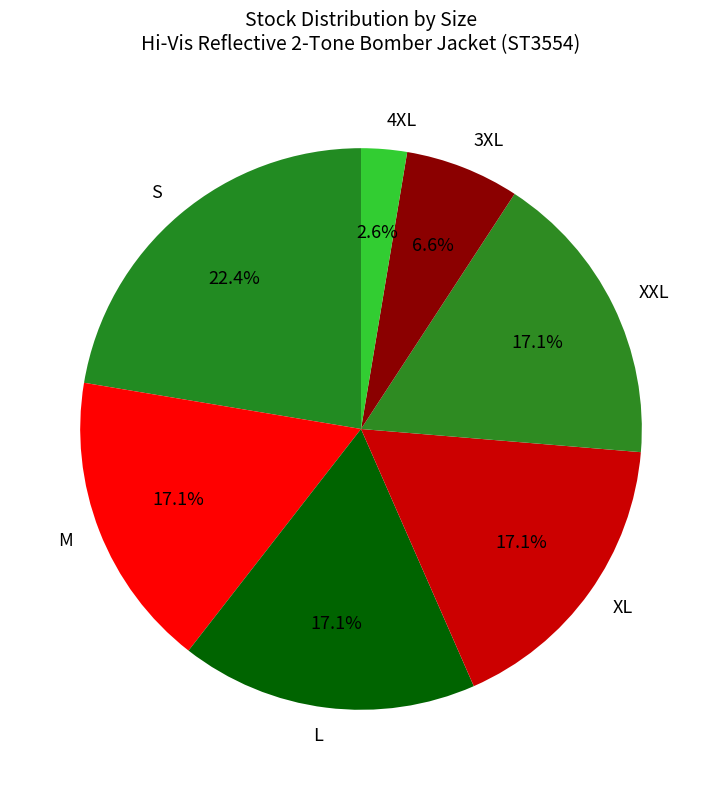

To the nearest percent, what percentage of the pie is L?

17%